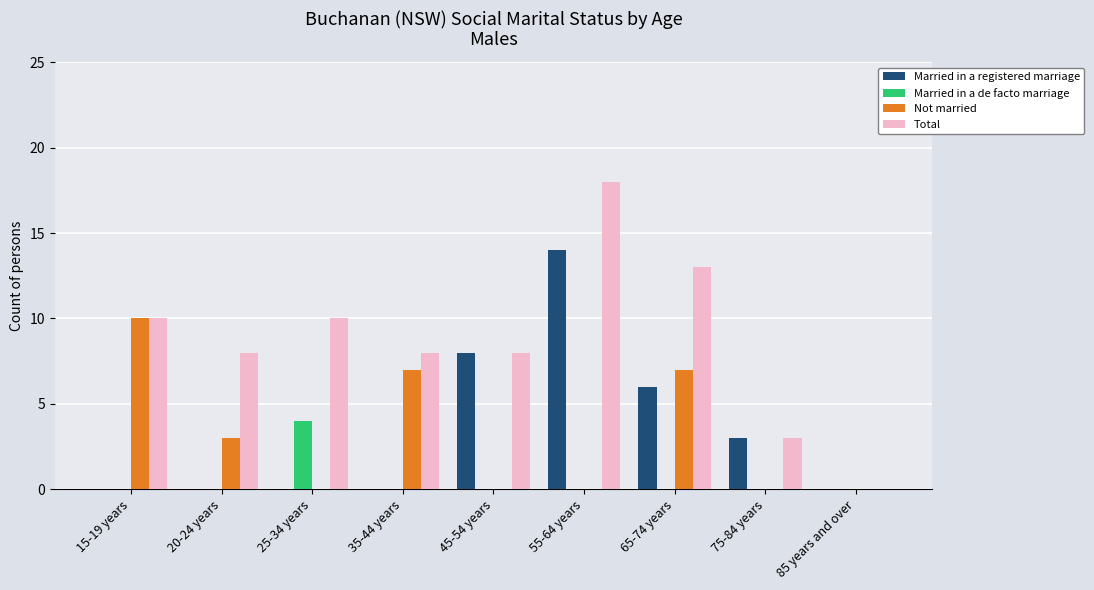

Reading left to right, extract all data points from this chart.

Married in a registered marriage: 0	0	0	0	8	14	6	3	0
Married in a de facto marriage: 0	0	4	0	0	0	0	0	0
Not married: 10	3	0	7	0	0	7	0	0
Total: 10	8	10	8	8	18	13	3	0